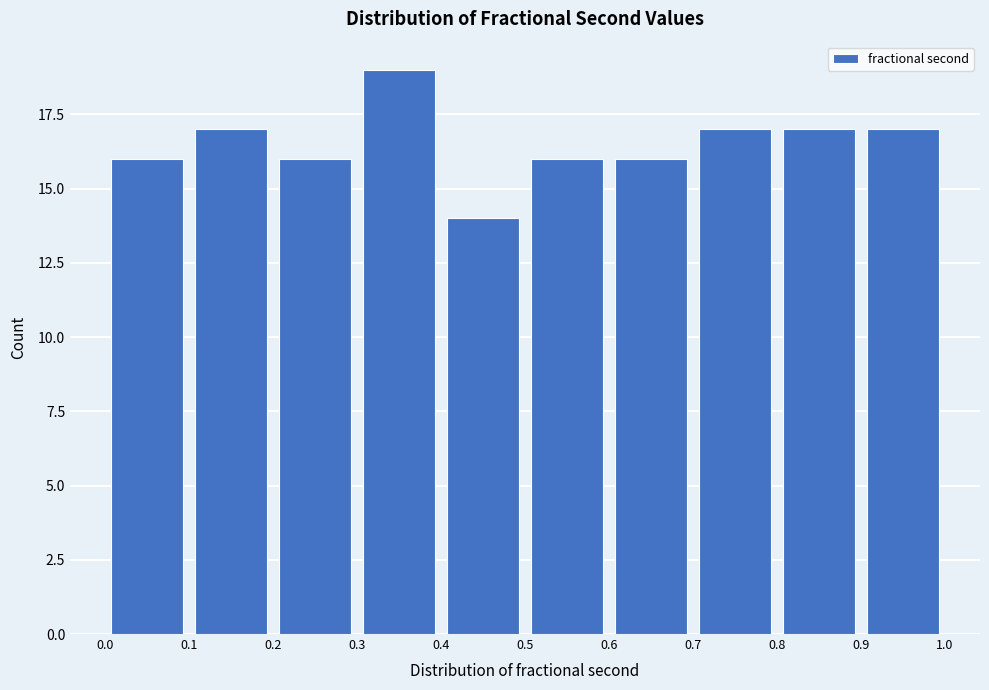

Reading left to right, transcribe this chart: for each bar, give the range it covers on the x-axis and its height. The values are not printed on the chart, so give them approximately, as read against the axis.

0.0 to 0.1: 16
0.1 to 0.2: 17
0.2 to 0.3: 16
0.3 to 0.4: 19
0.4 to 0.5: 14
0.5 to 0.6: 16
0.6 to 0.7: 16
0.7 to 0.8: 17
0.8 to 0.9: 17
0.9 to 1.0: 17